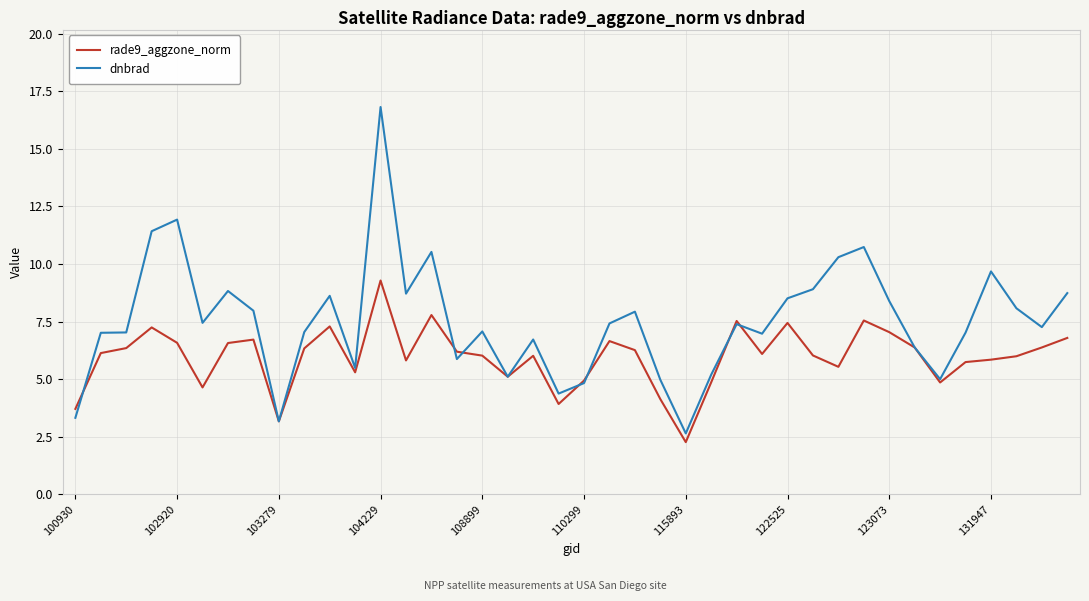

Rank the series by their average value, from lowest to highest.

rade9_aggzone_norm, dnbrad